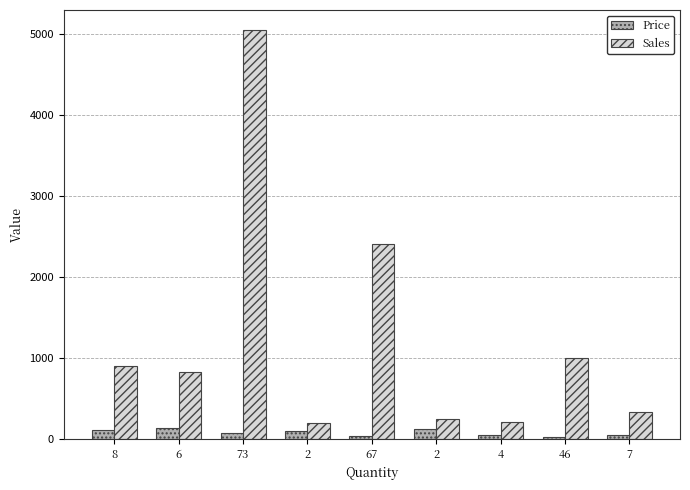

True or false: Price has a value of 16.6 at 4.

False